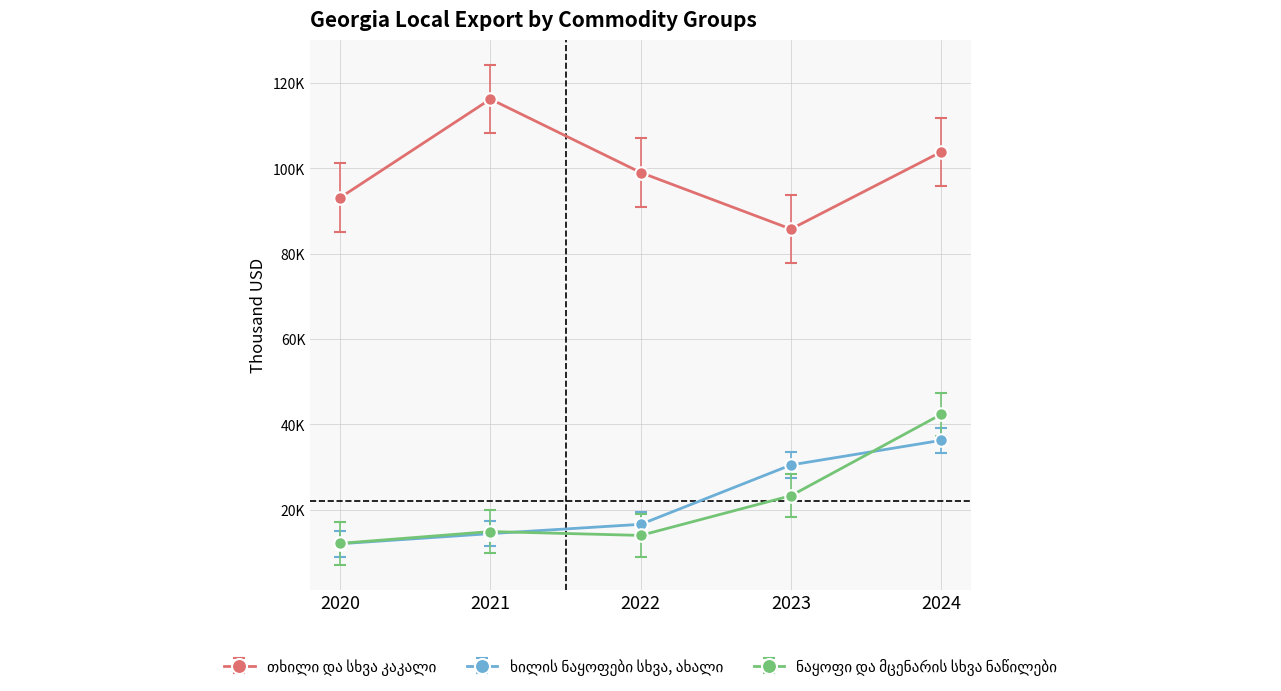

What is the highest value of the ნაყოფი და მცენარის სხვა ნაწილები series?

42342.8